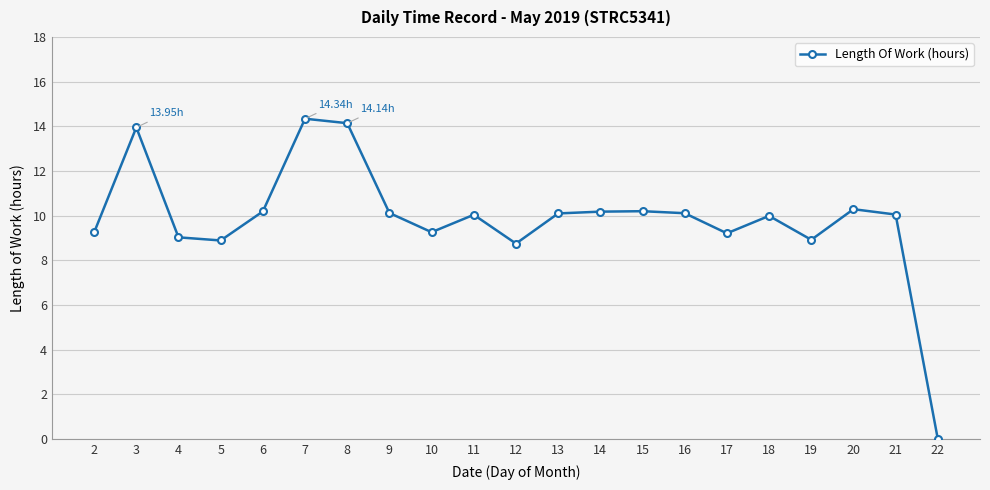

The chart shows a value of 8.9 at 5. True or false?

True